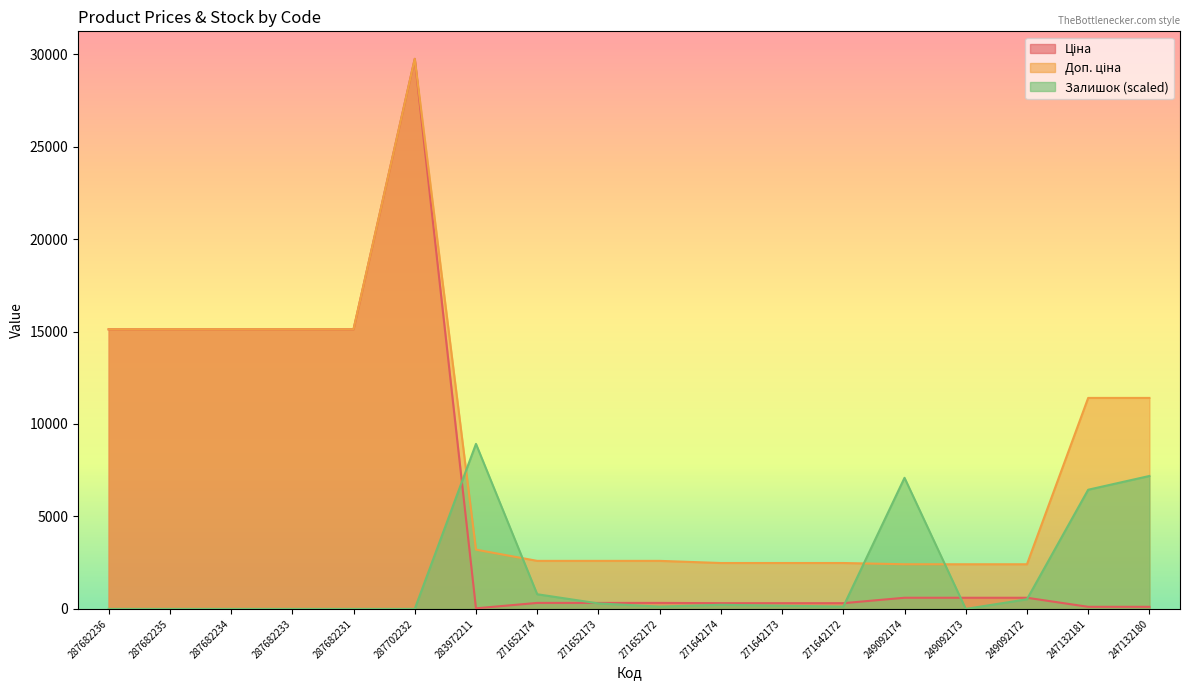

Does the chart have visible grid lines?

No